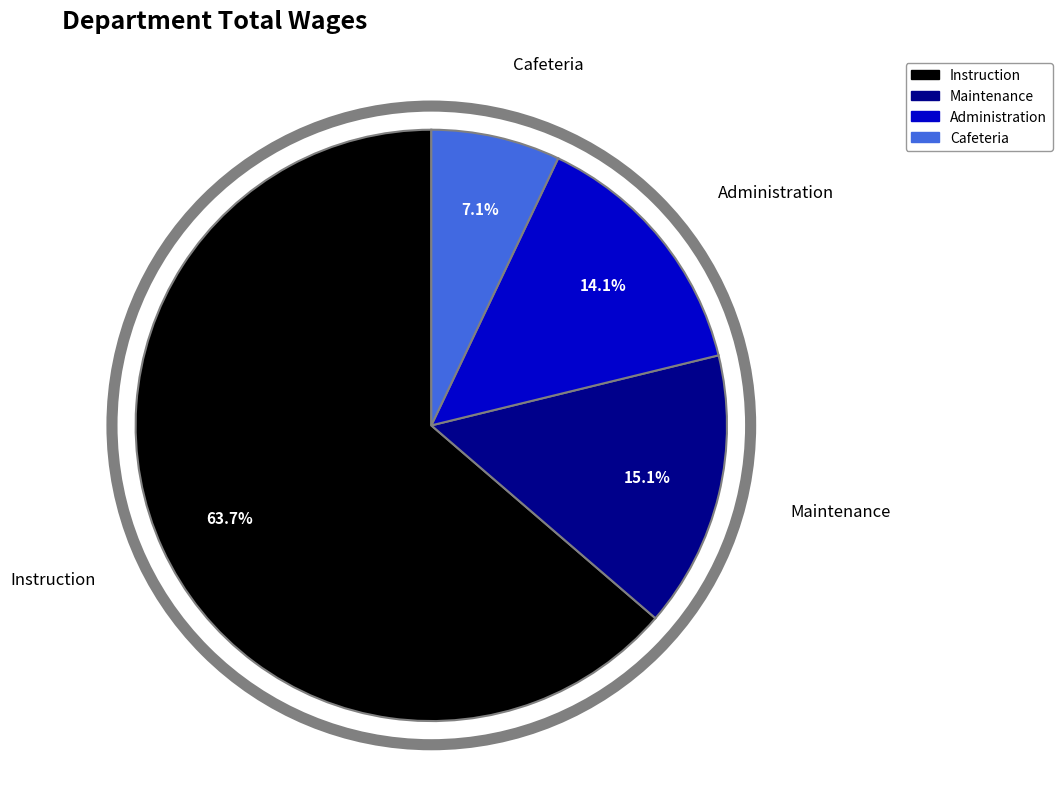

What is the largest slice in the pie chart?

Instruction